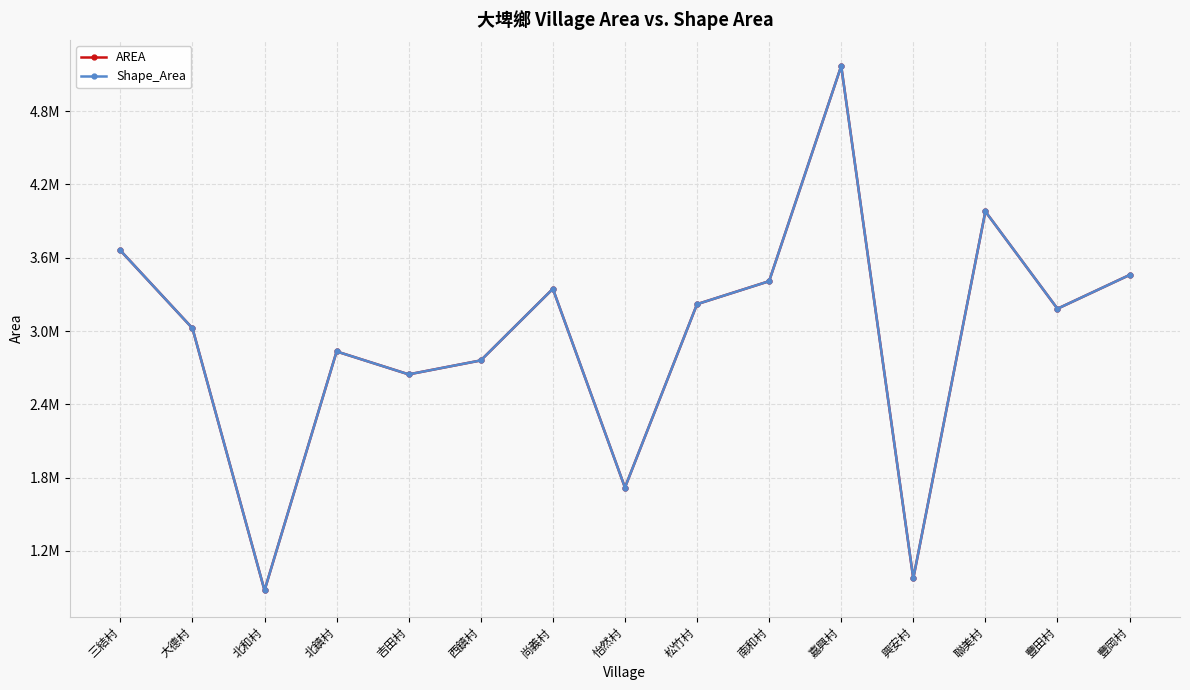

Rank the series at 吉田村 from lowest to highest value.

AREA, Shape_Area